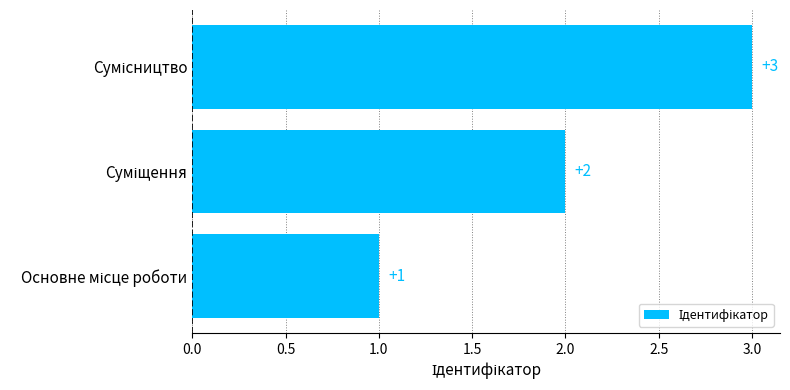

What is the maximum value shown in the chart?

3